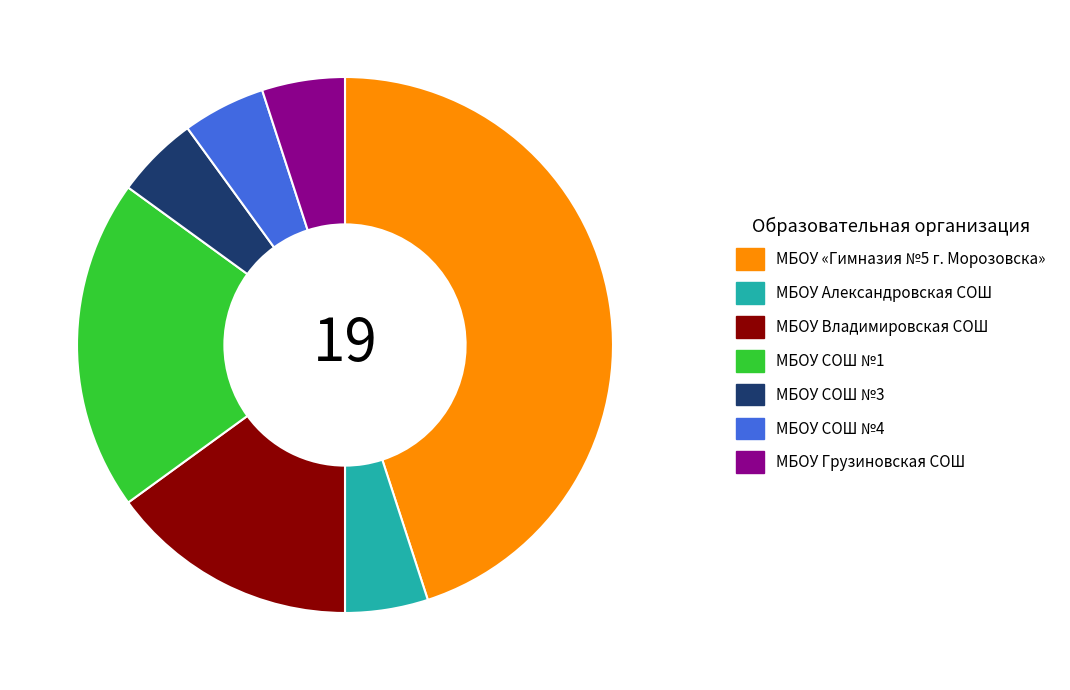

How many slices are in this pie chart?

7